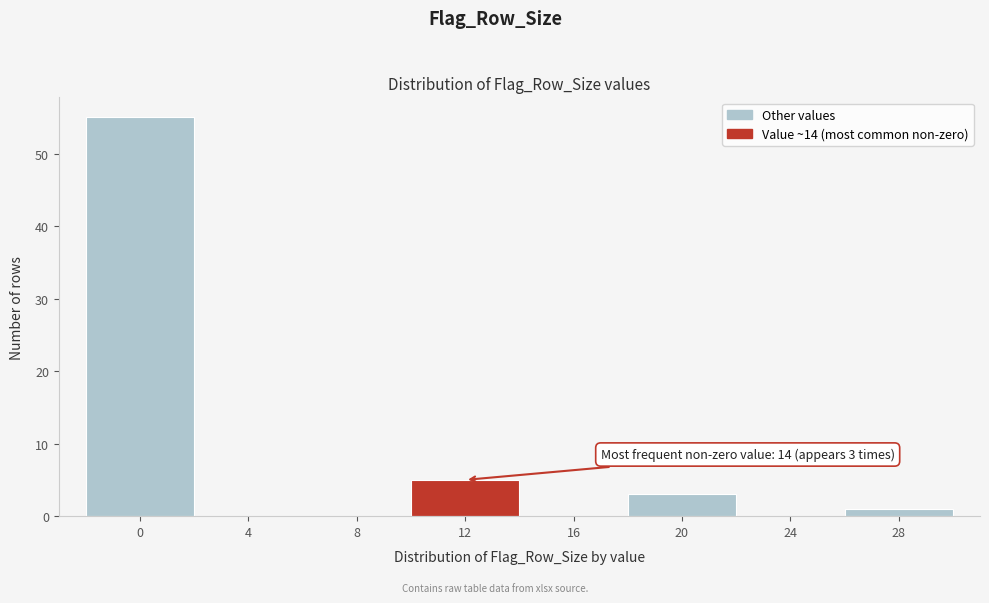

Reading left to right, list all the values displayed in this chart.

0=55	4=0	8=0	12=5	16=0	20=3	24=0	28=1